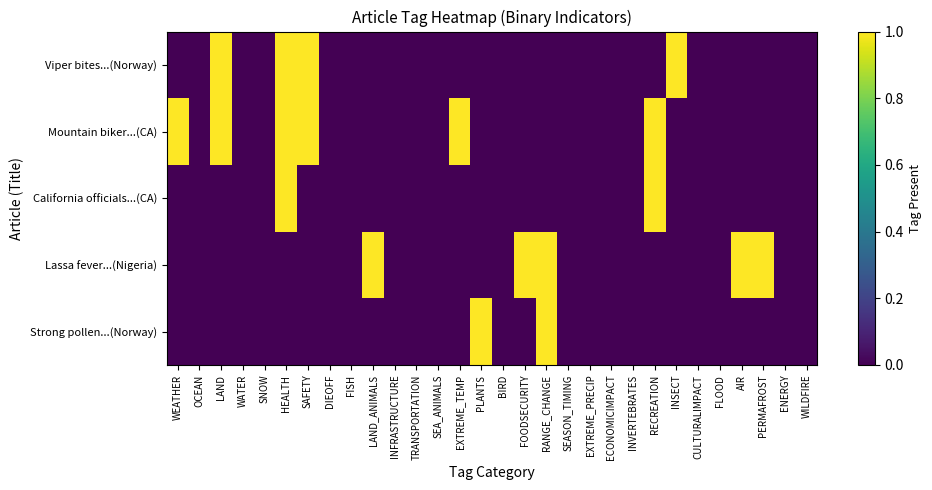

Rank the series at INFRASTRUCTURE from highest to lowest value.

Strong pollen...(Norway), Lassa fever...(Nigeria), California officials...(CA), Mountain biker...(CA), Viper bites...(Norway)